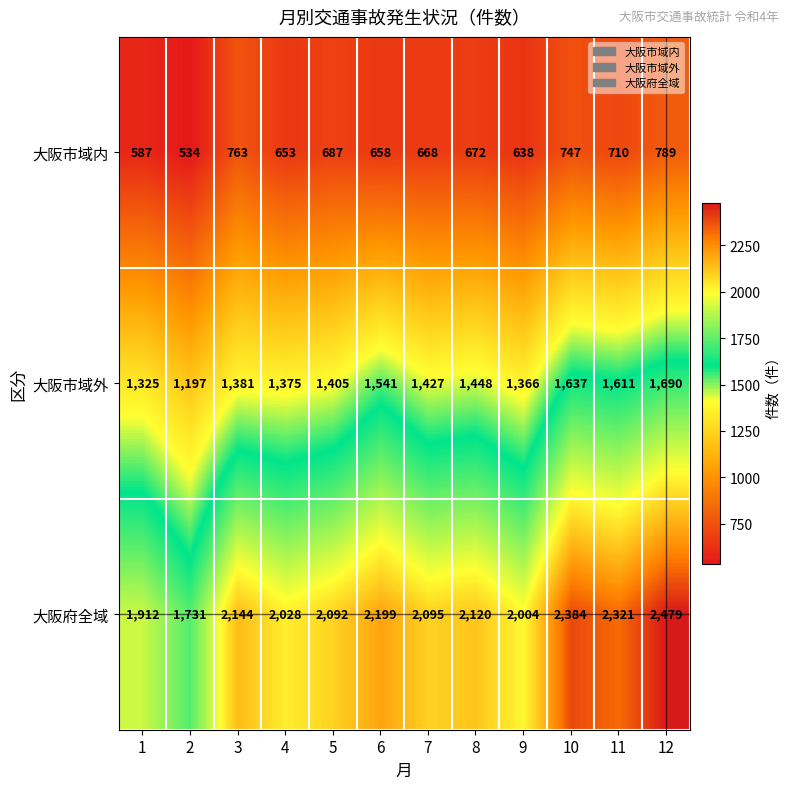

What is the difference between the 大阪市域外 values at 4 and 8?

73